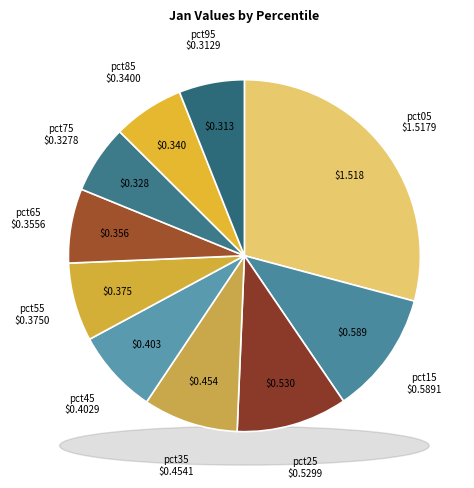

Is it true that pct95 is 6% of the pie?

True